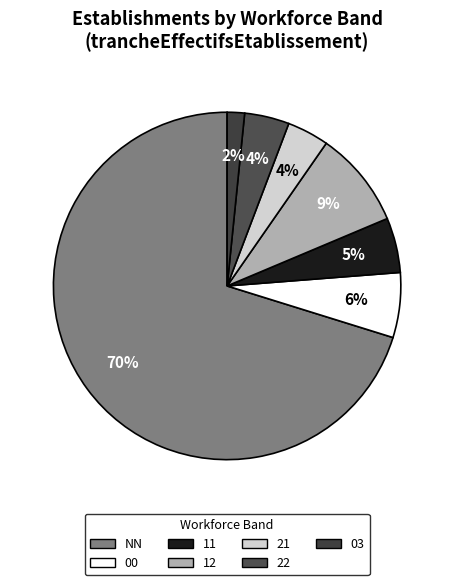

To the nearest percent, what is the combined percentage of 11 and 21?

9%